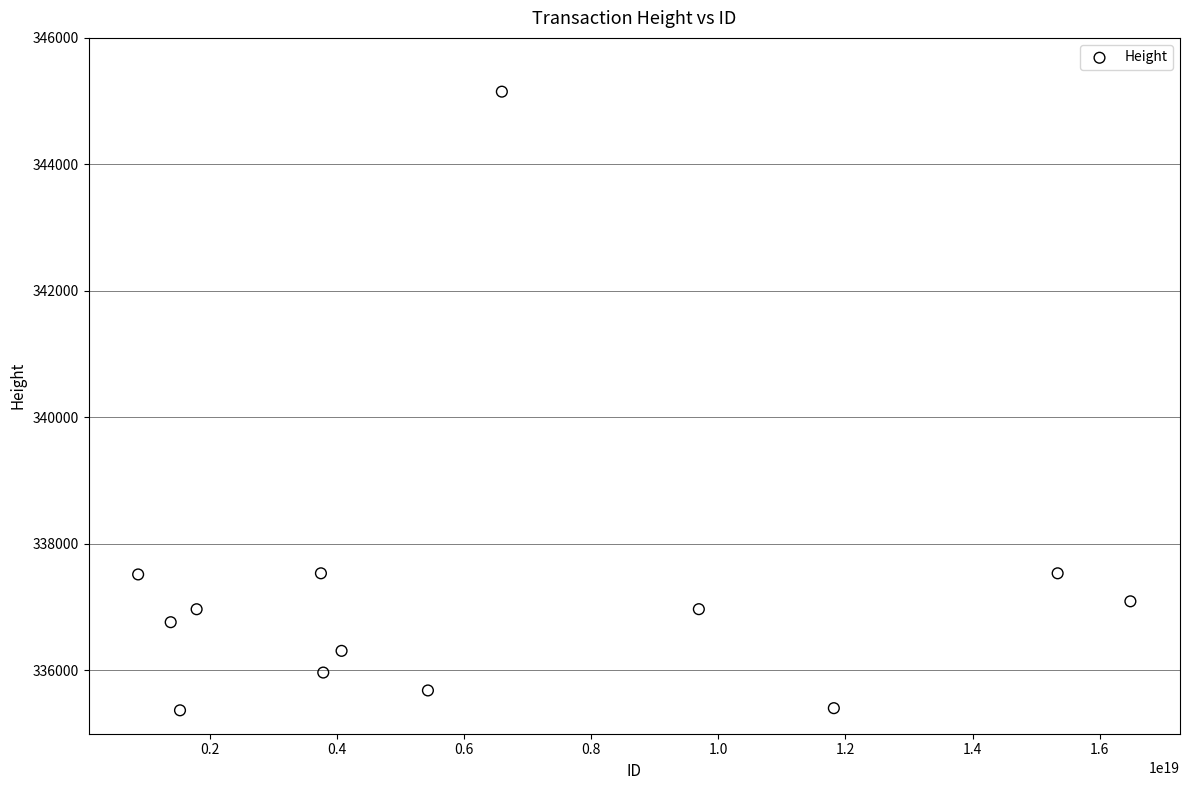

What is the range of X values (max minus min)?

15613376882276331520